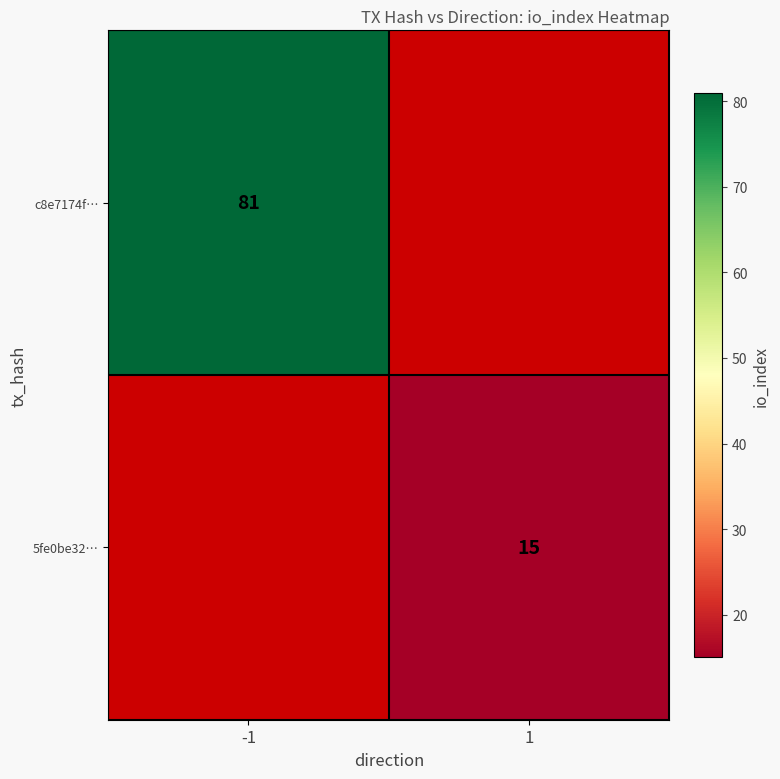

Is it true that c8e7174f… equals 142.7 at -1?

False